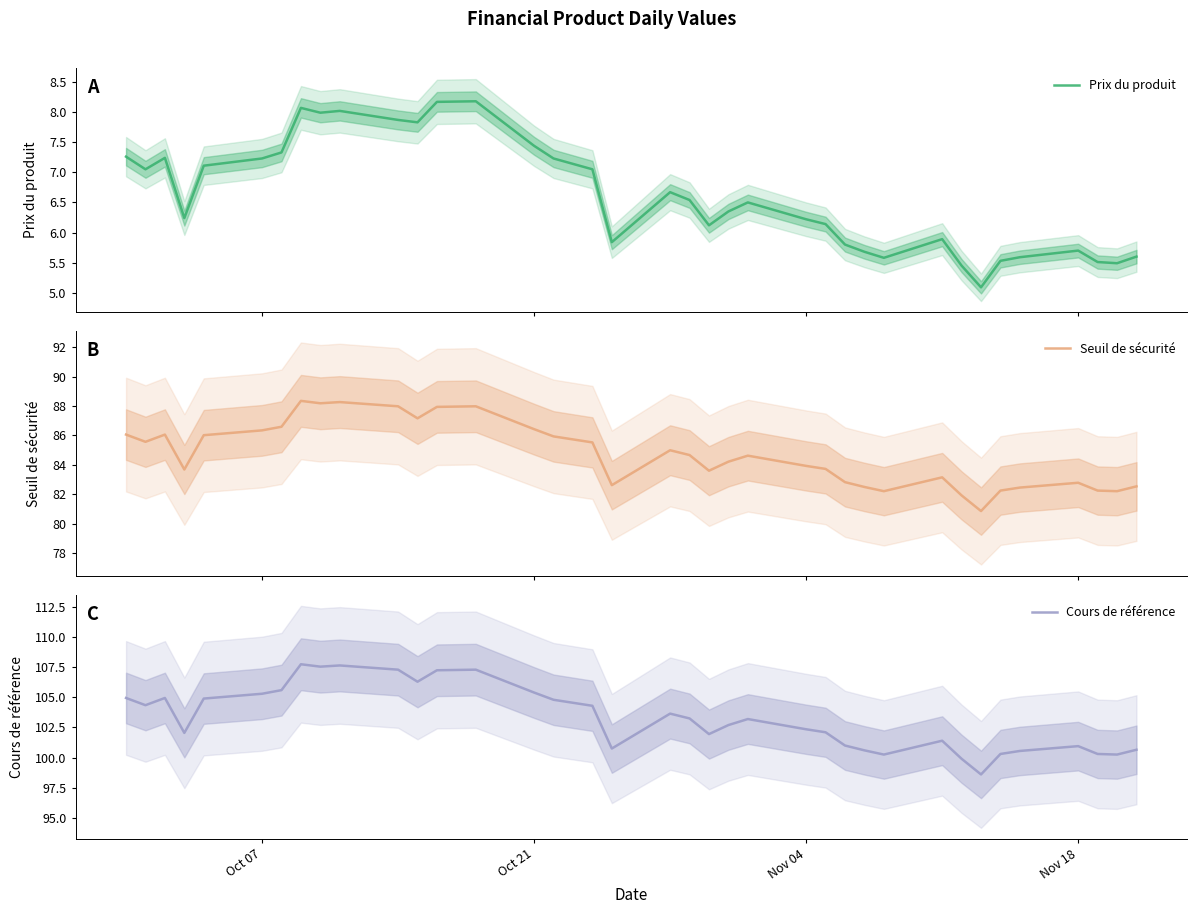

What is the minimum value for Prix du produit?

5.1